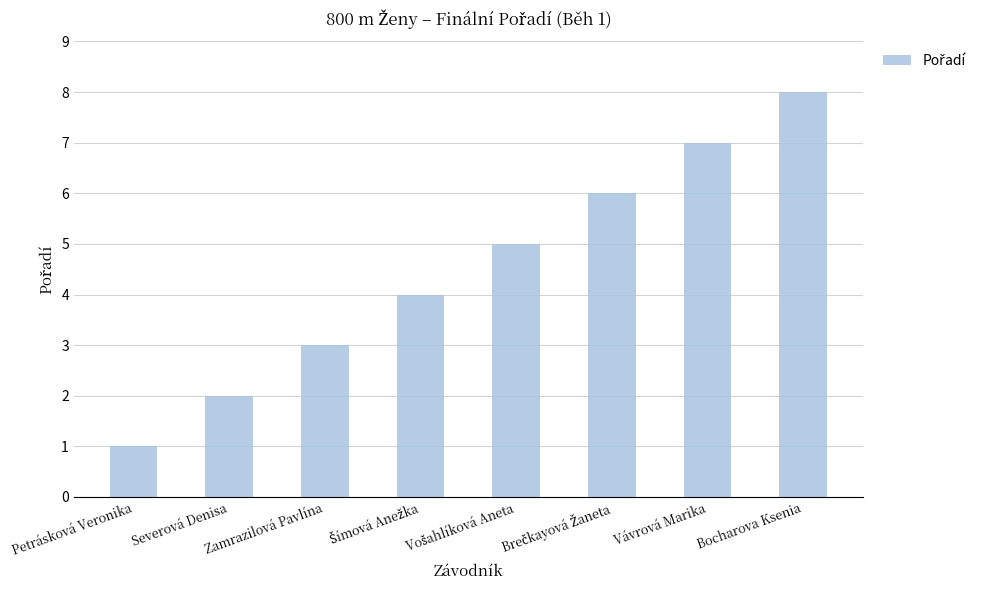

The chart shows a value of 7 at Vávrová Marika. True or false?

True